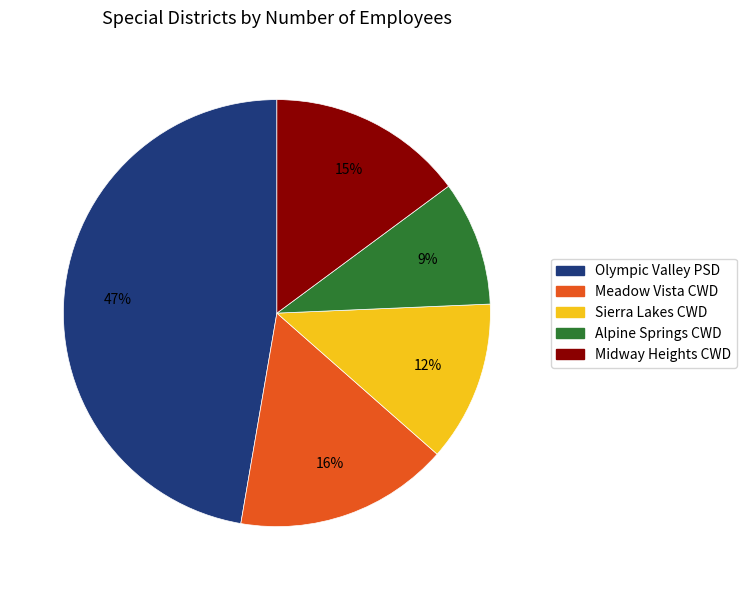

How many slices are in this pie chart?

5